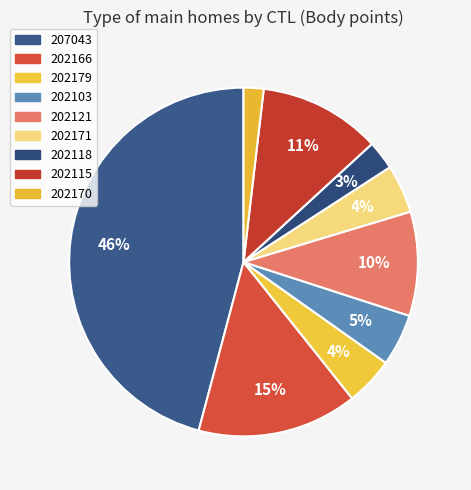

To the nearest percent, what is the combined percentage of 202118 and 202115?

14%